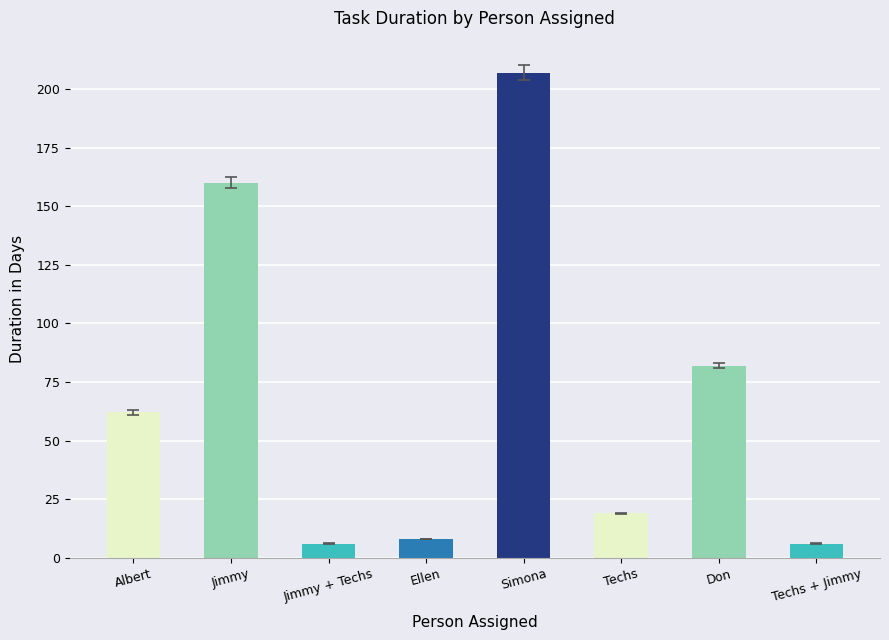

What is the greatest value displayed?

207